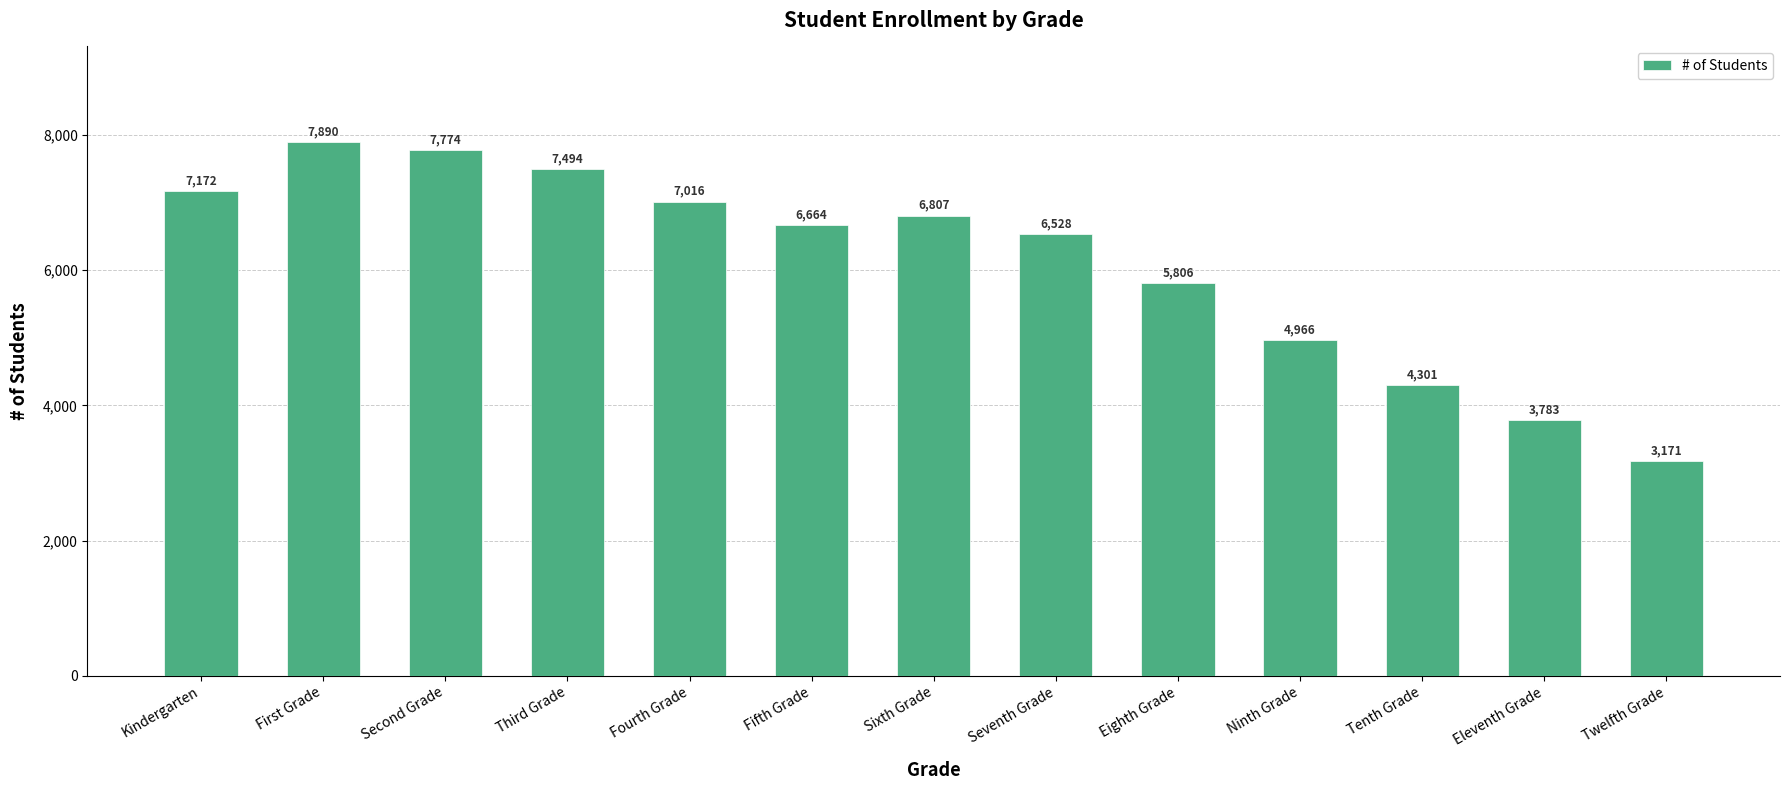

What is the label of the 6th bar from the right?

Seventh Grade